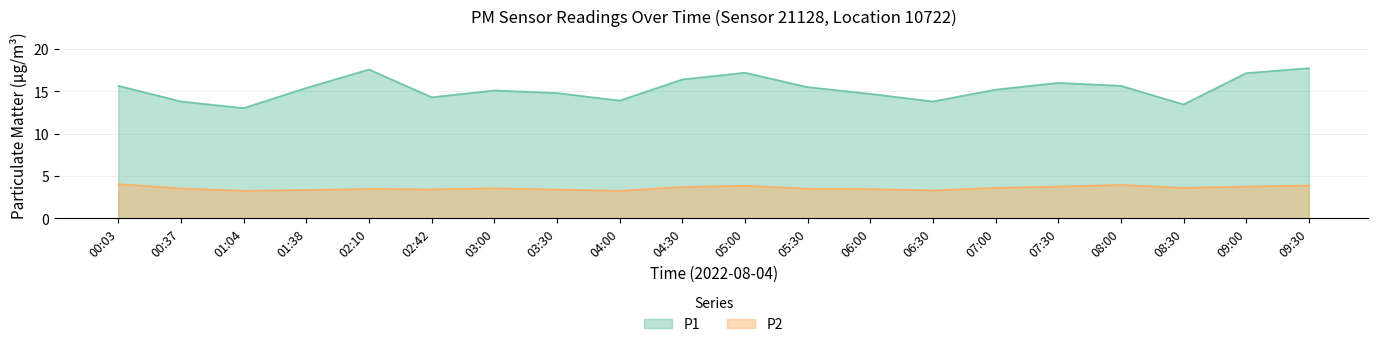

Rank the series at 08:30 from lowest to highest value.

P2, P1